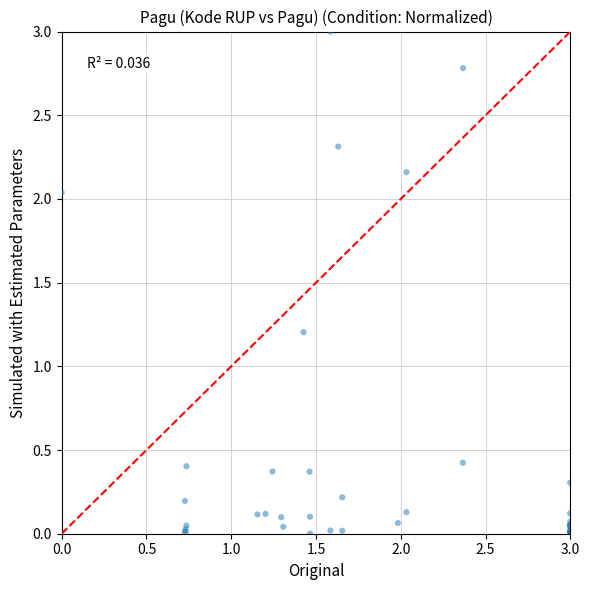

What Y value in the scatter plot is closest to 1?

1.2